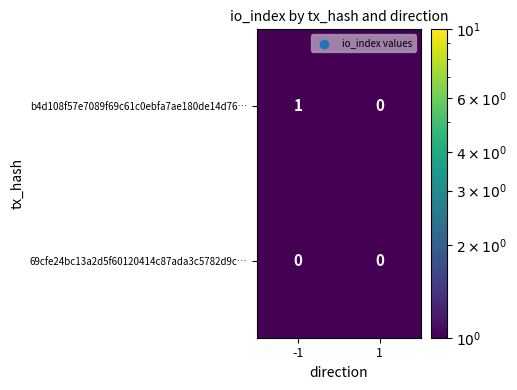

Rank the series at -1 from highest to lowest value.

b4d108f57e7089f69c61c0ebfa7ae180de14d76…, 69cfe24bc13a2d5f60120414c87ada3c5782d9c…